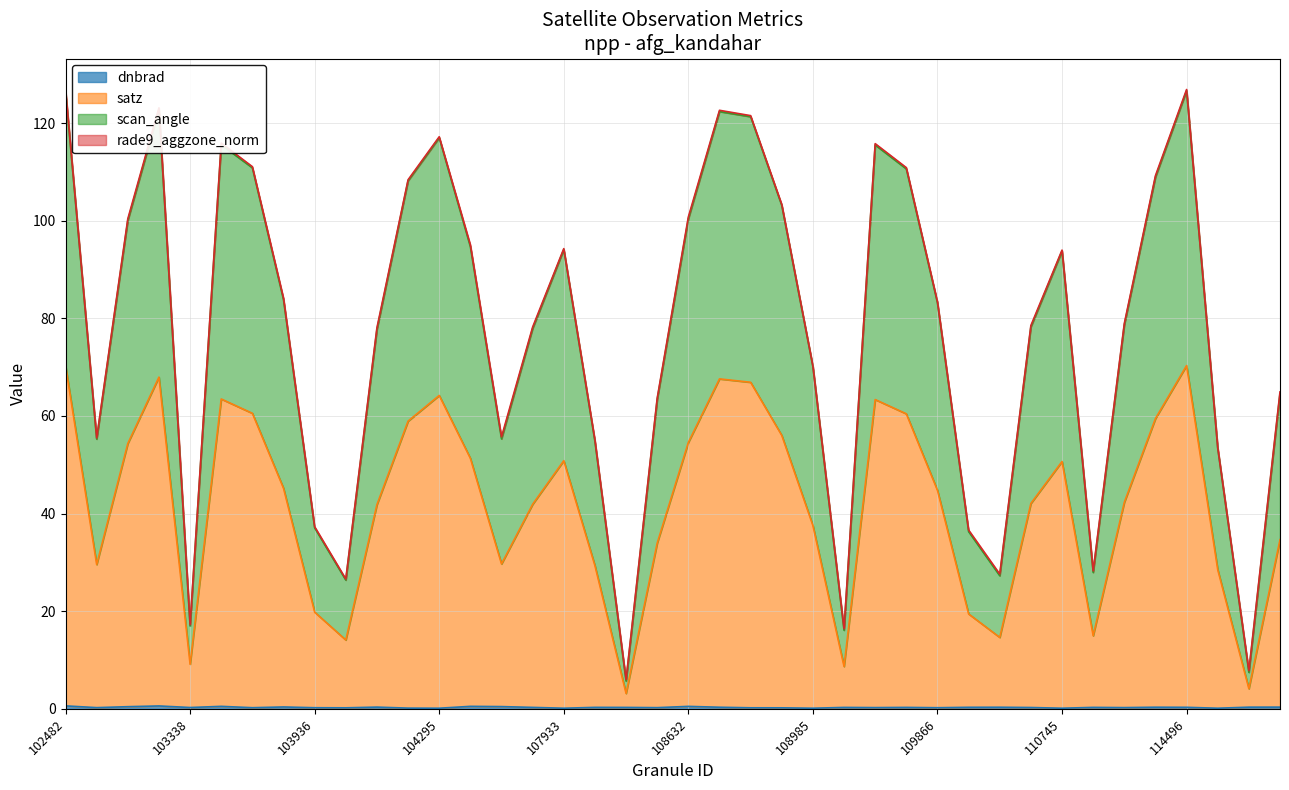

At how many categories does at least one series exceed 10?

38